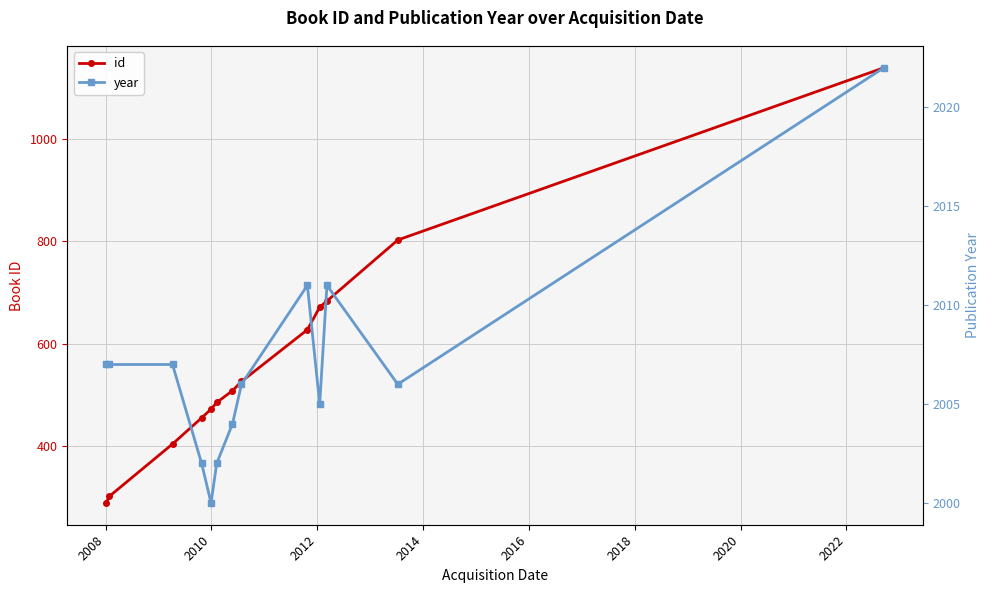

At how many categories does at least one series exceed 1996?

13